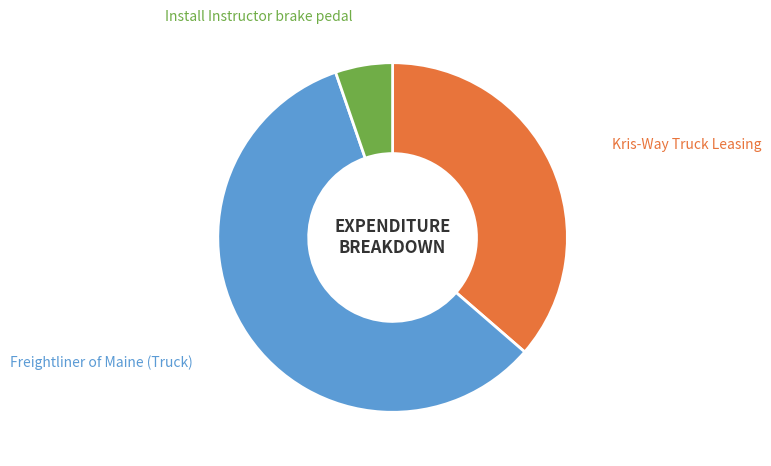

Does any single category account for the majority?

Yes